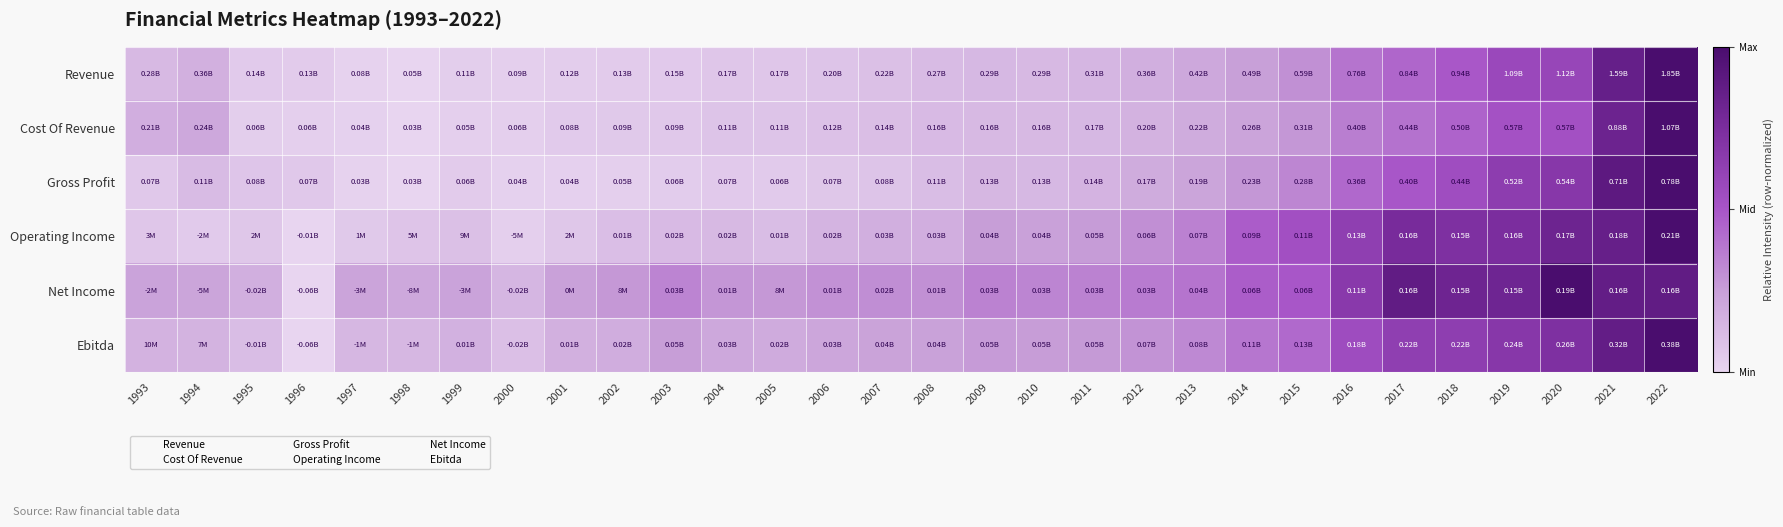

At which category is the sum across all series the highest?

2022